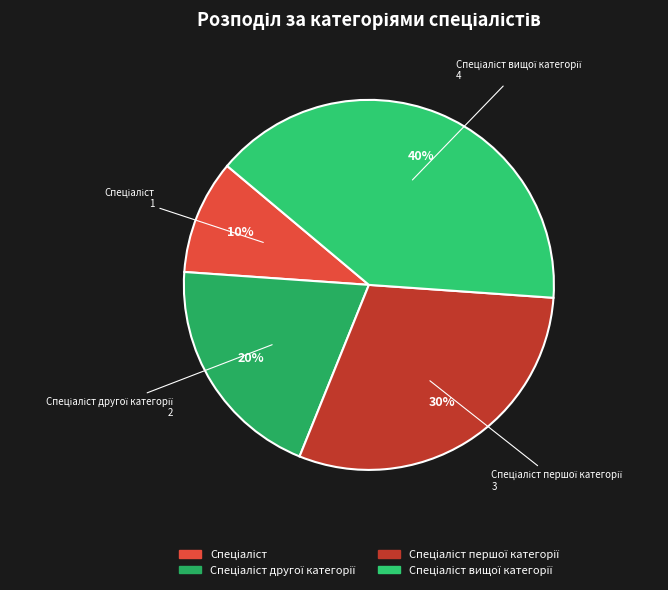

What is the smallest slice in the pie chart?

Спеціаліст